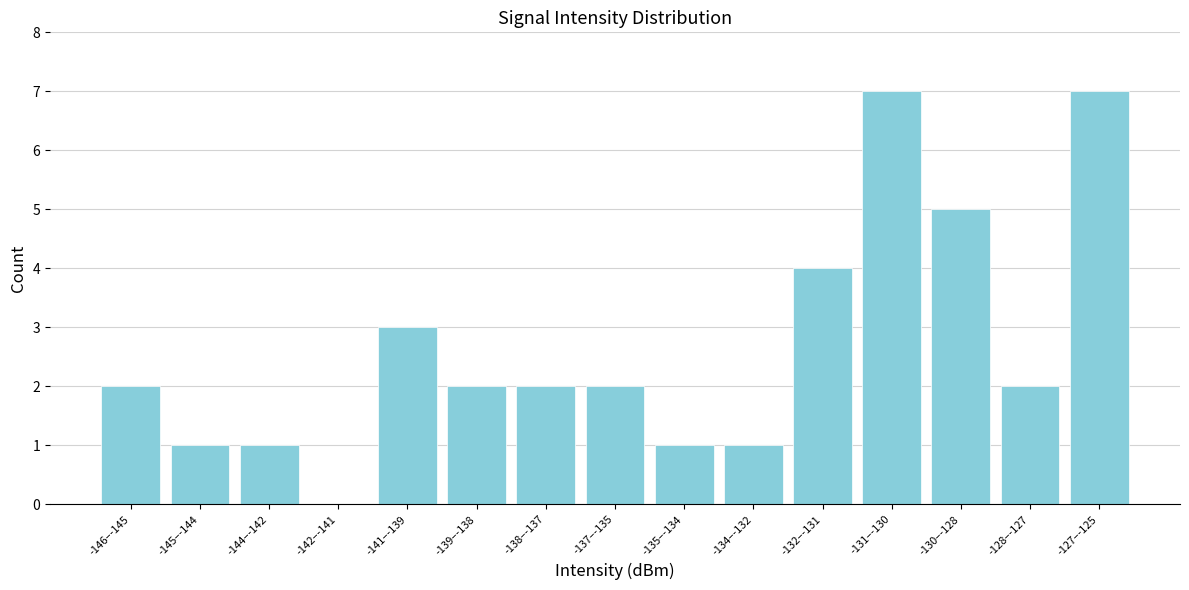

Reading left to right, extract all data points from this chart.

-146–-145=2	-145–-144=1	-144–-142=1	-142–-141=0	-141–-139=3	-139–-138=2	-138–-137=2	-137–-135=2	-135–-134=1	-134–-132=1	-132–-131=4	-131–-130=7	-130–-128=5	-128–-127=2	-127–-125=7